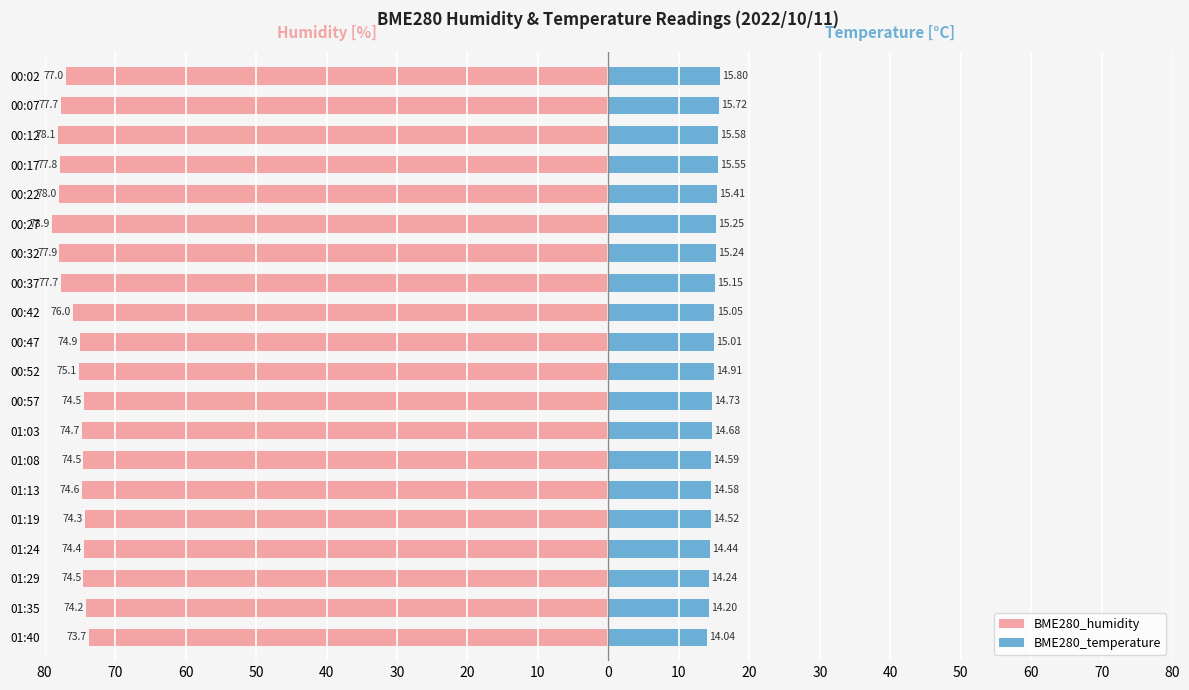

Reading right to left, transcribe all the data shown in this chart.

BME280_humidity: -73.7	-74.2	-74.5	-74.4	-74.3	-74.6	-74.5	-74.7	-74.5	-75.1	-74.9	-76.0	-77.7	-77.9	-78.9	-78.0	-77.8	-78.1	-77.7	-77.0
BME280_temperature: 14.0	14.2	14.2	14.4	14.5	14.6	14.6	14.7	14.7	14.9	15.0	15.1	15.2	15.2	15.2	15.4	15.6	15.6	15.7	15.8